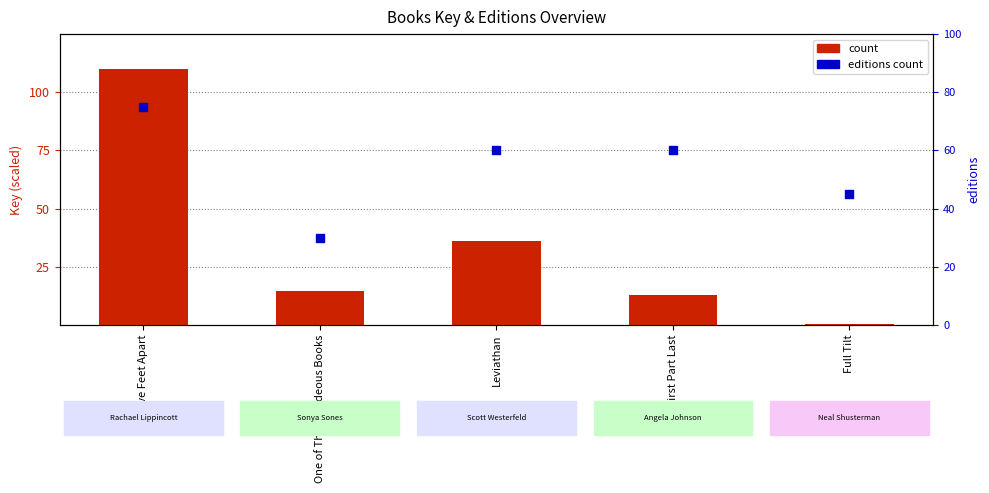

What is the total value across all series at One of Those Hideous Books?

44.5